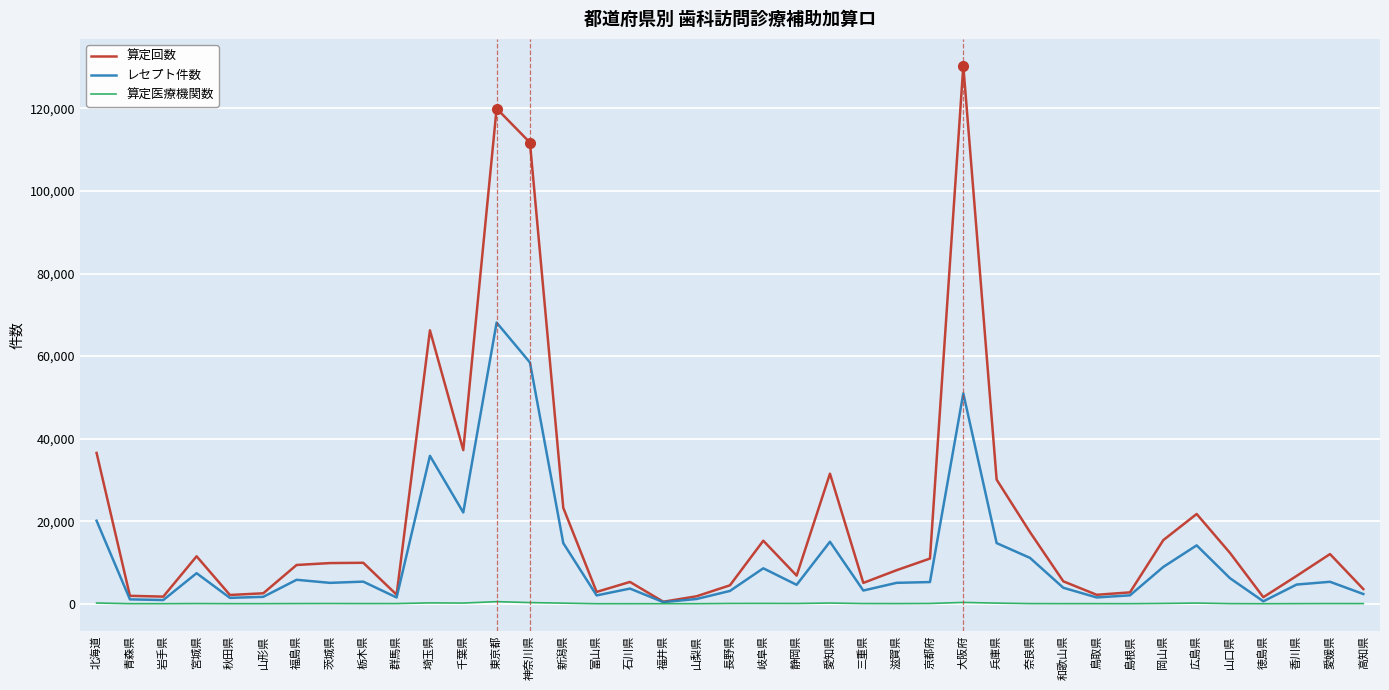

What are all the series names shown in the legend?

算定回数, レセプト件数, 算定医療機関数